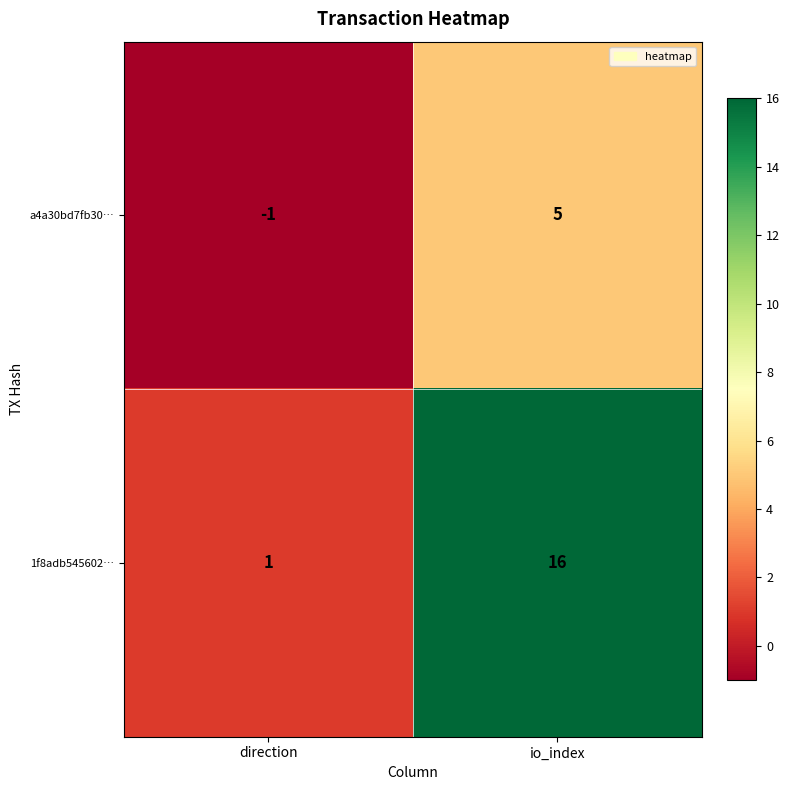

What is the spread (max minus min) of values at io_index?

11